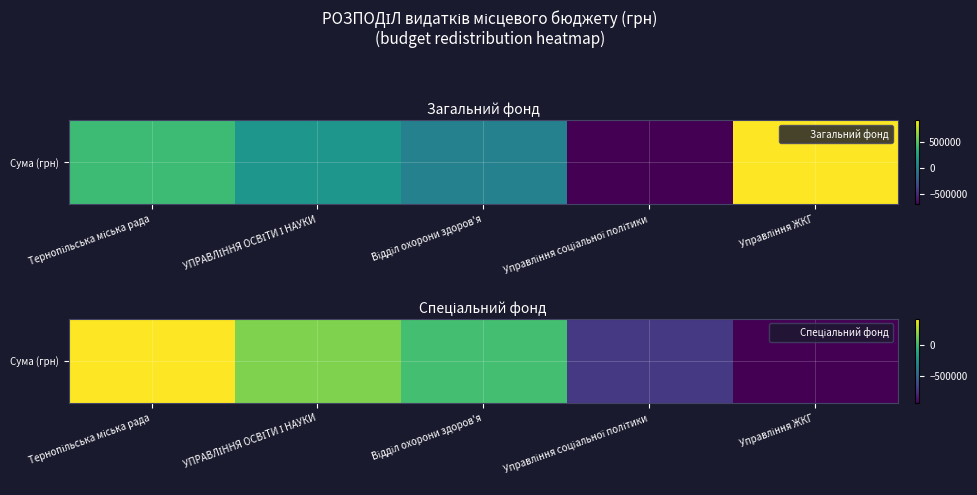

Which has a higher value, Тернопільська міська рада or Відділ охорони здоров'я?

Тернопільська міська рада